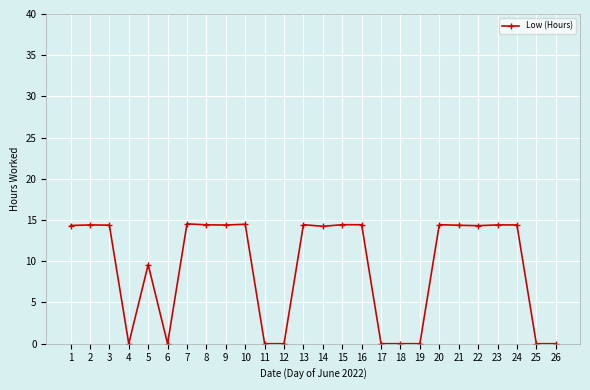

Approximately how many times larger is the value at 14 compared to 16?

1.0